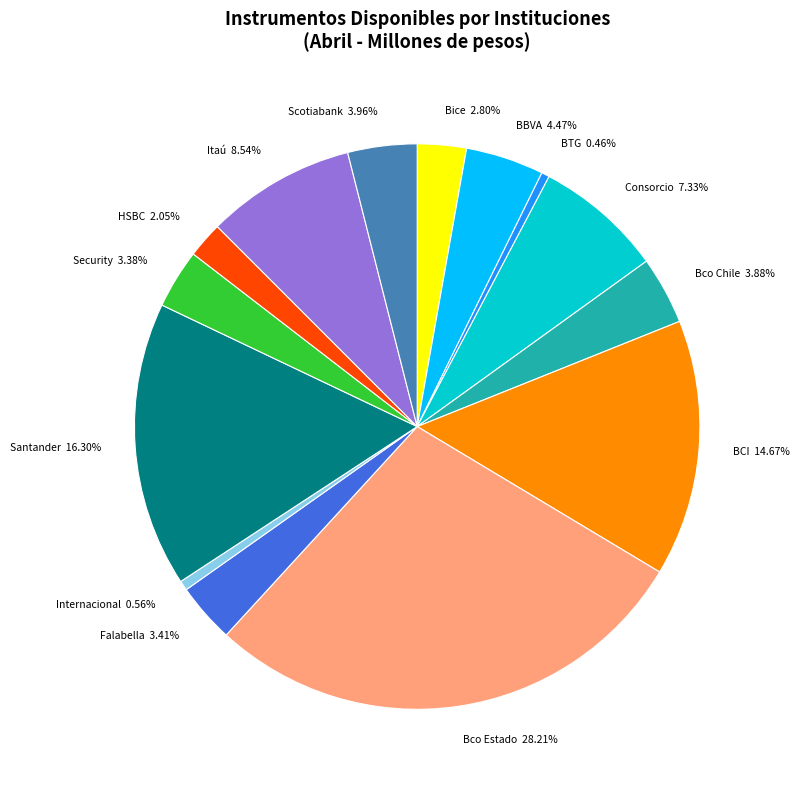

Combined, do BBVA and Itaú account for over 50%?

No